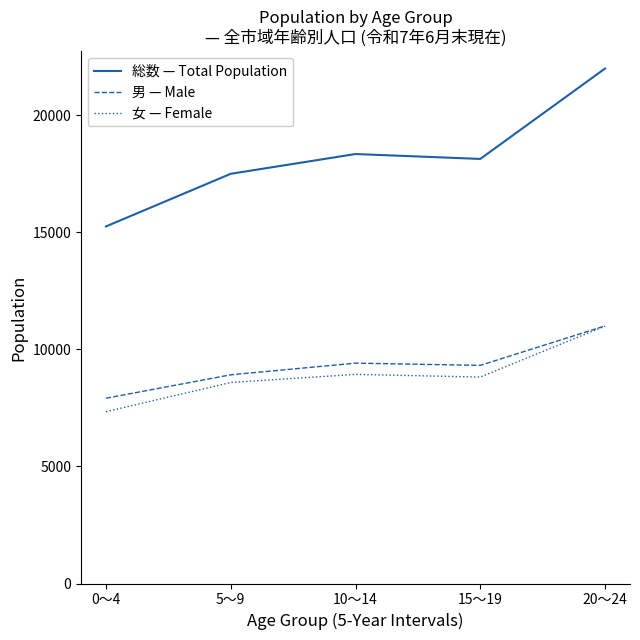

At how many categories does at least one series exceed 12505?

5